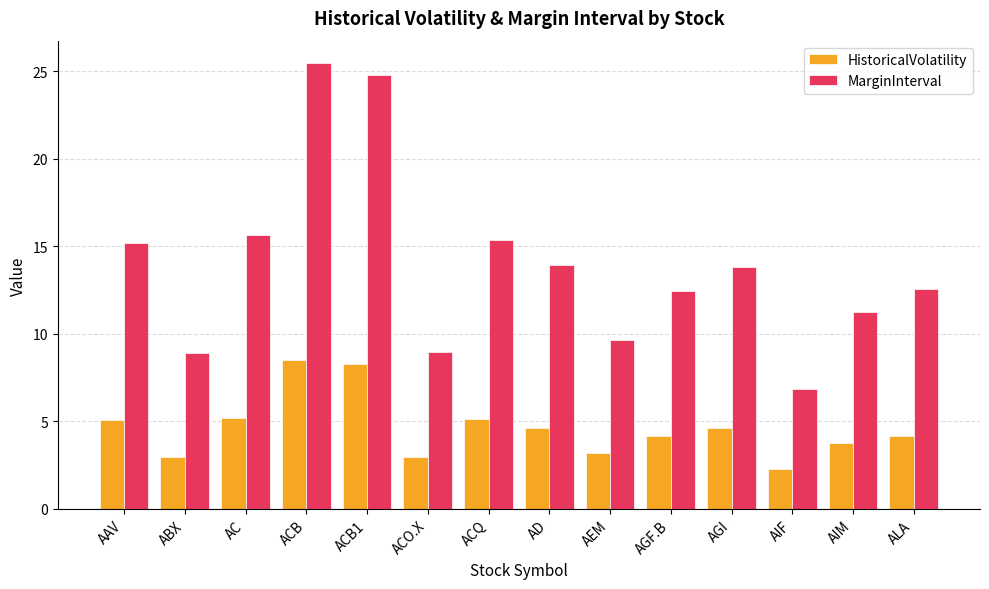

What is the difference between the maximum and second lowest values in the HistoricalVolatility series?

5.5